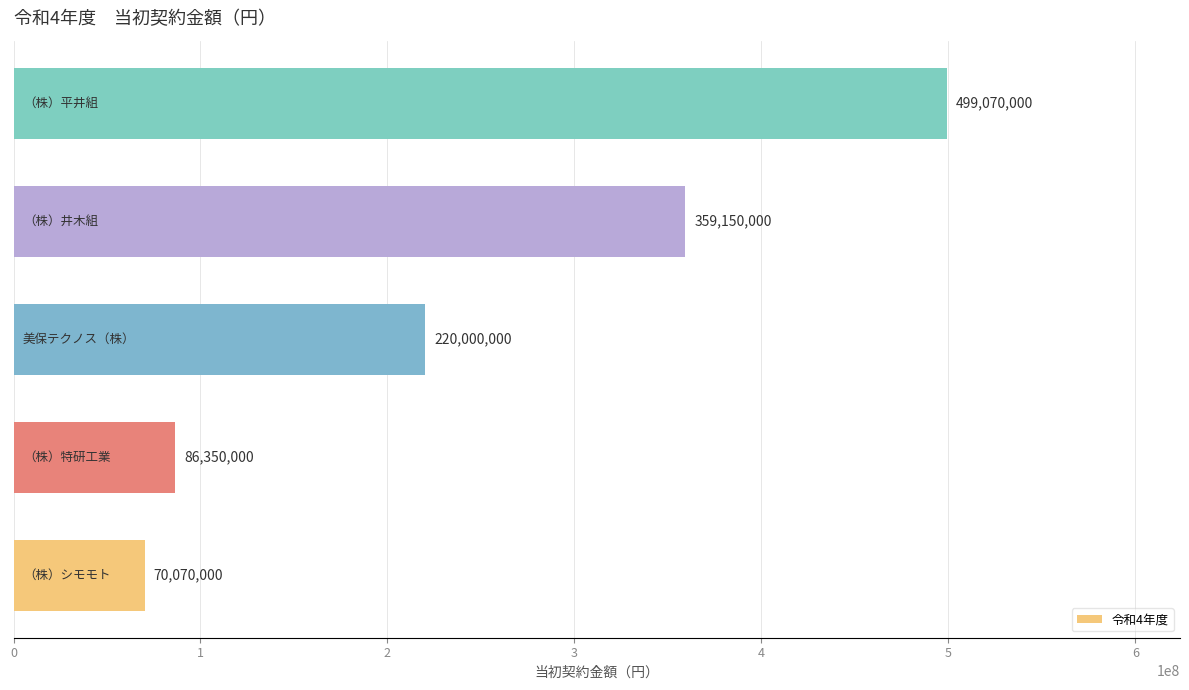

What is the greatest value displayed?

499070000